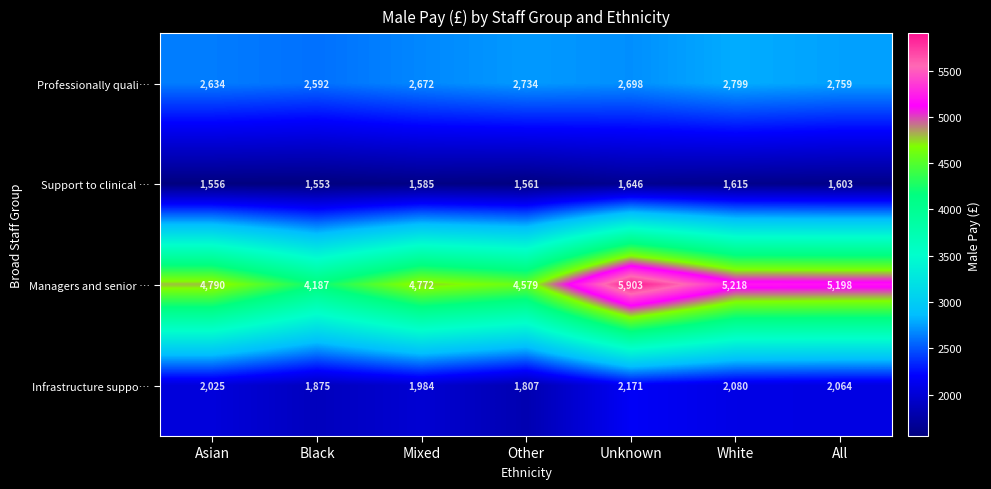

What is the highest value of the Professionally quali… series?

2799